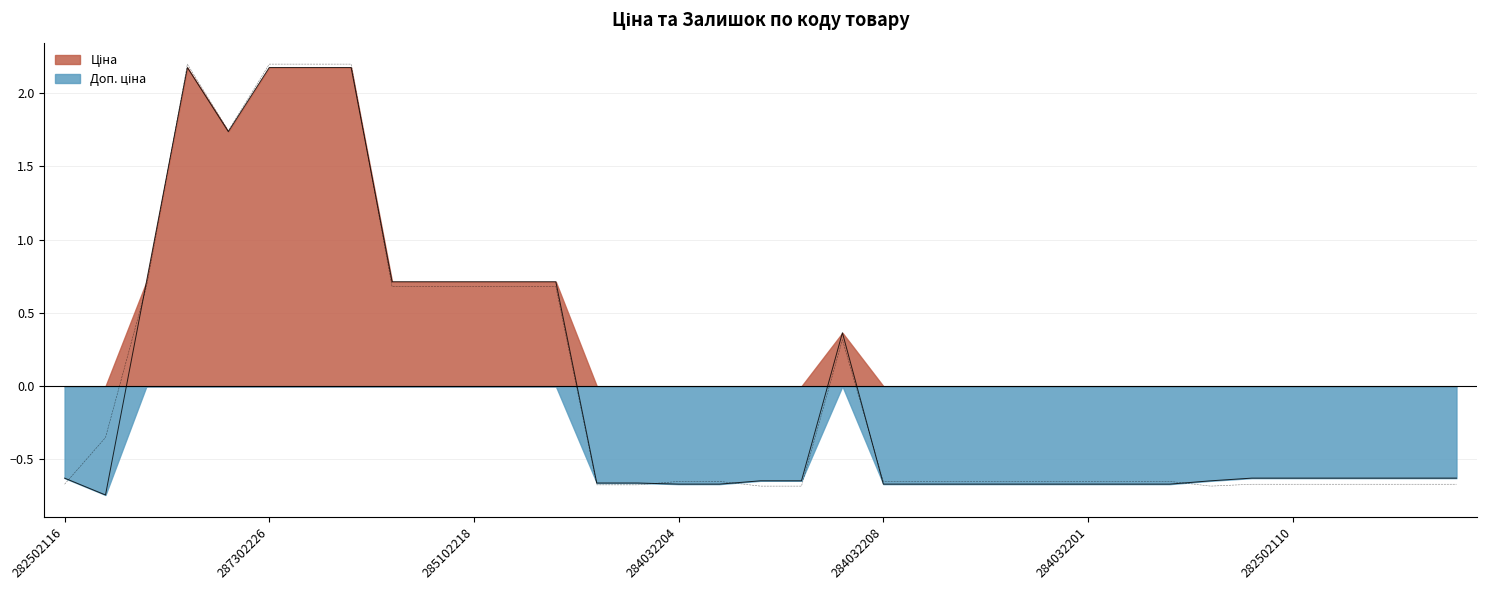

What is the difference between the second highest and second lowest values in the Ціна series?

2.8